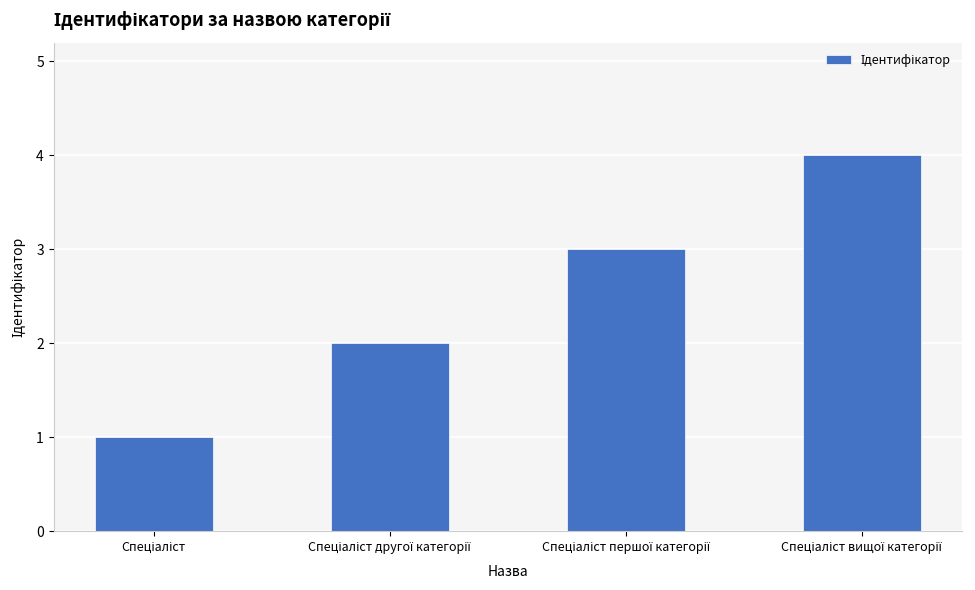

What is the sum of all values?

10